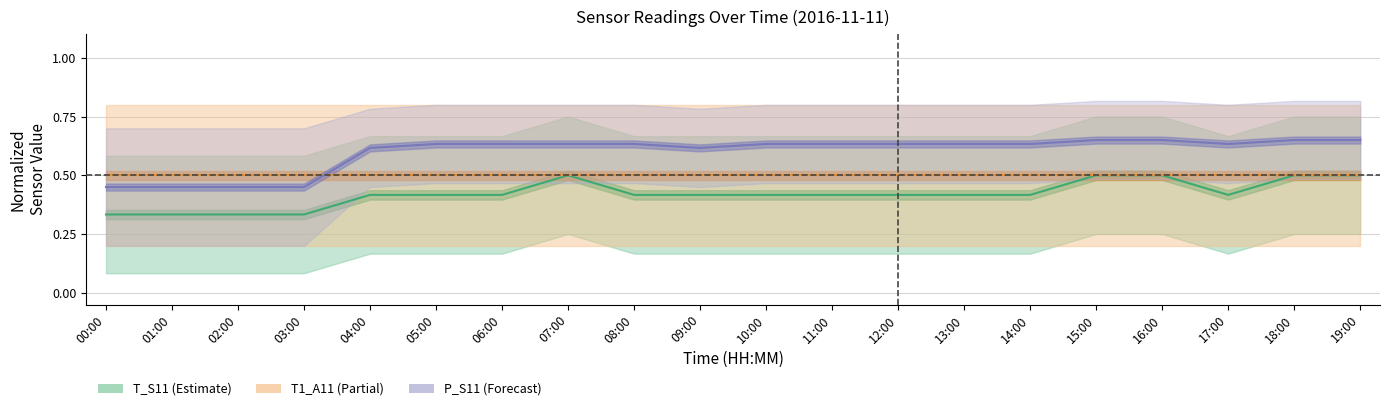

What is the difference between the maximum and minimum values in the T_S11 series?

0.2